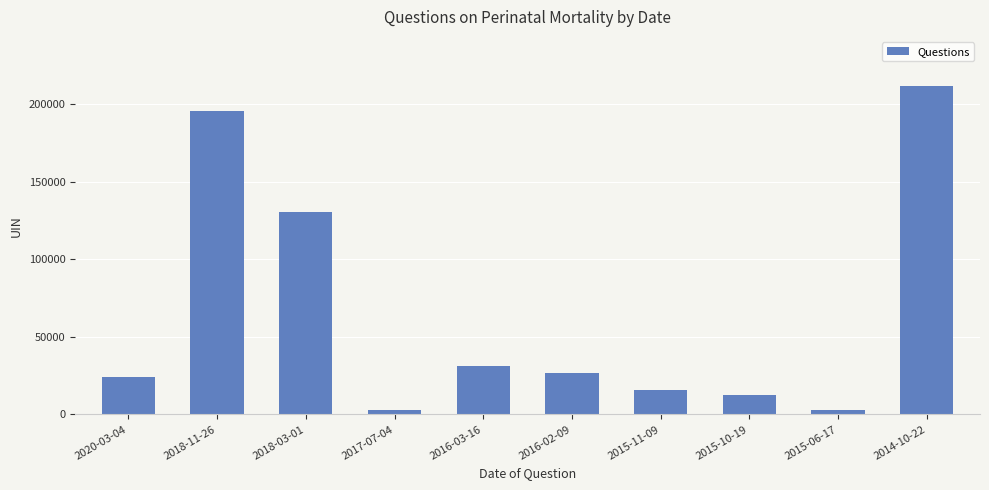

What is the change in value from 2018-03-01 to 2015-06-17?

-127616